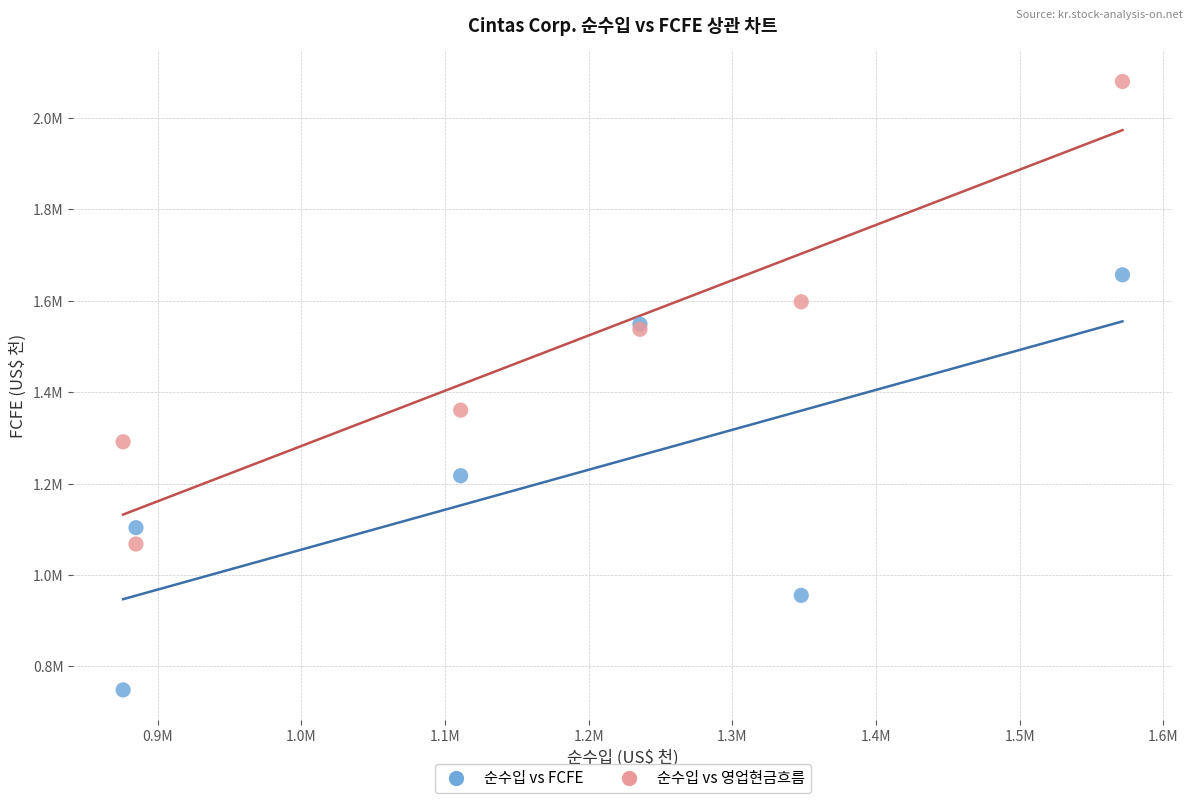

Which series reaches the minimum Y coordinate?

순수입 vs FCFE